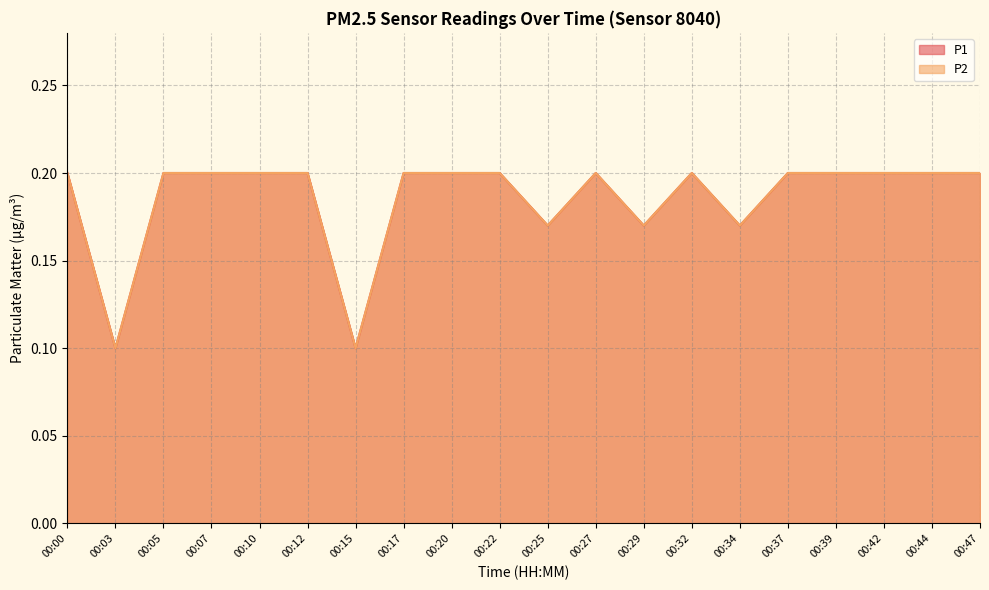

Is it true that P1 equals 0.1 at 00:20?

False